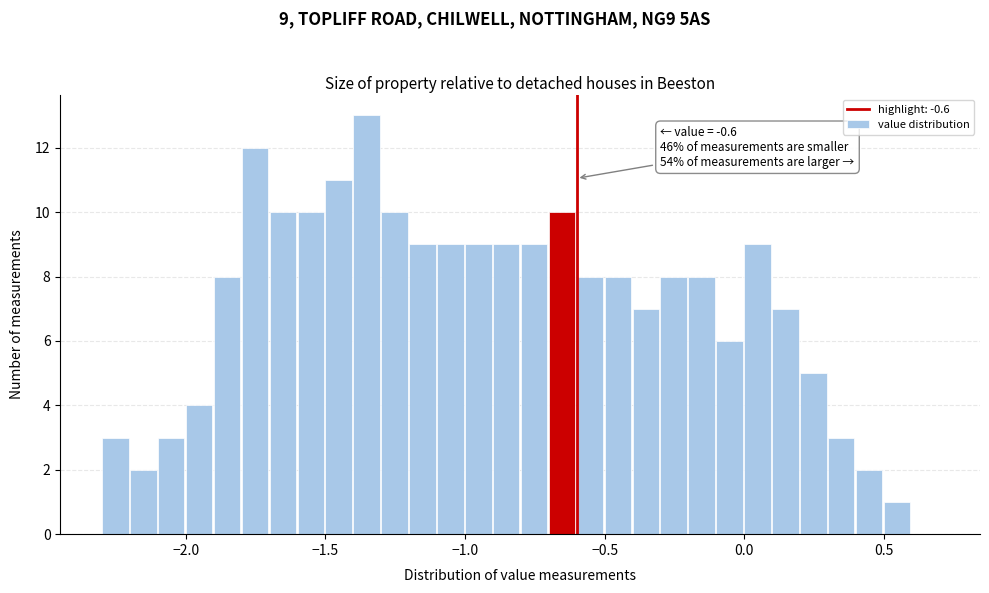

Around what value on the x-axis is the tallest bar? Give the approximate position of its centre, as read against the axis.

-1.35